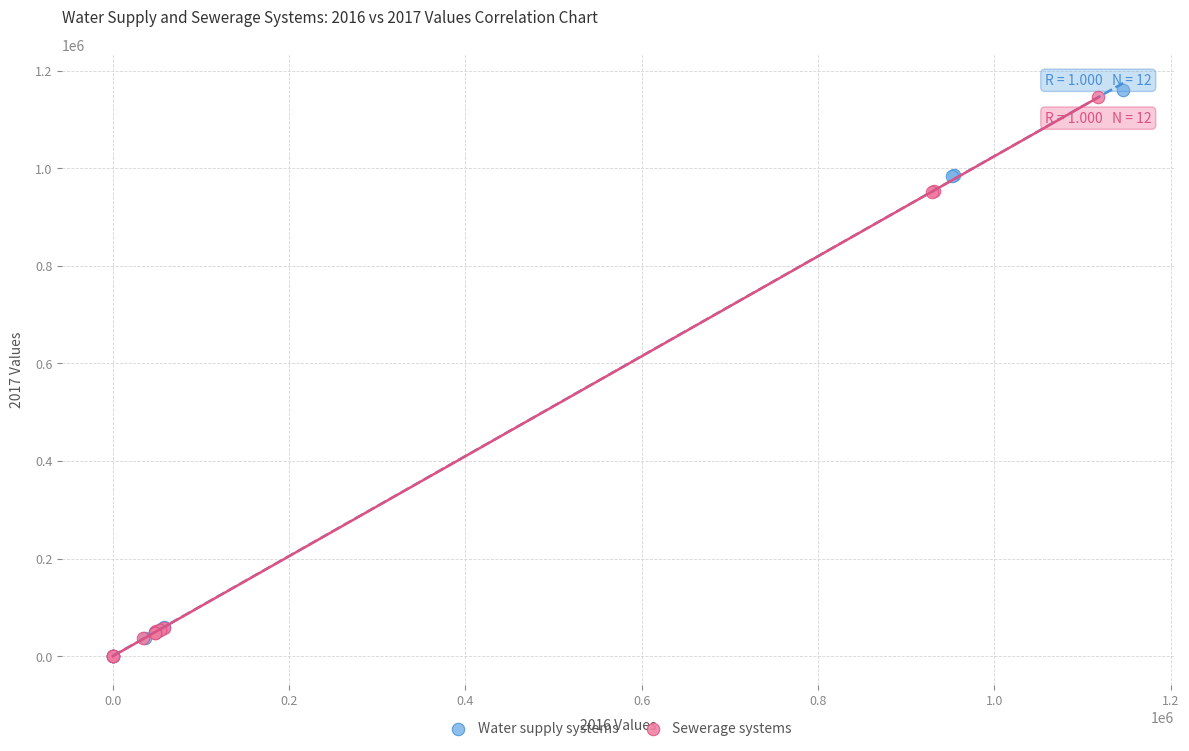

Which series has the largest Y range (max minus min)?

Water supply systems